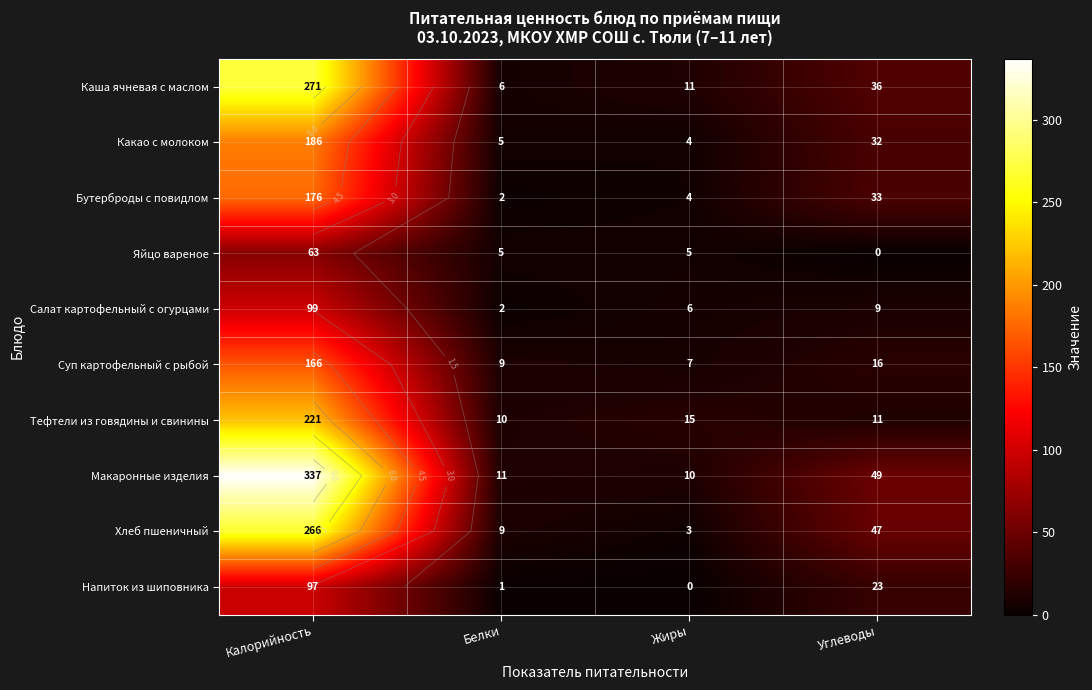

At how many categories does at least one series exceed 157?

1